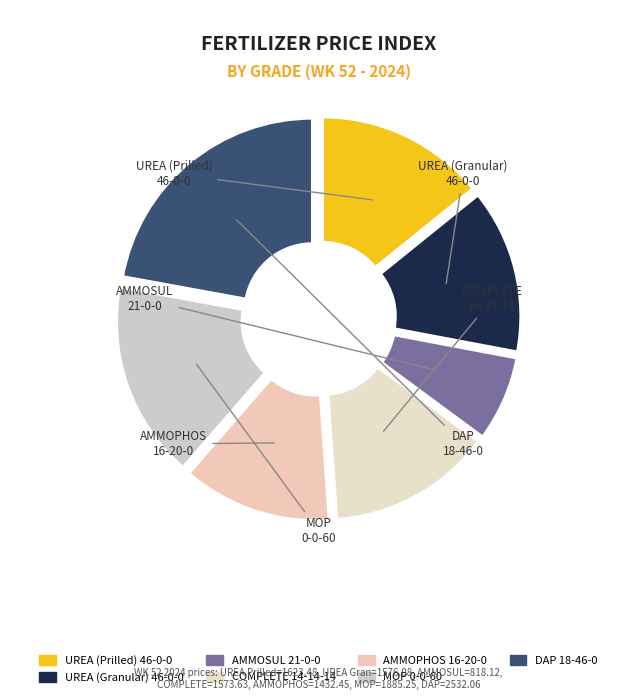

To the nearest percent, what is the difference between the AMMOSUL
21-0-0 and AMMOPHOS
16-20-0 slice percentages?

5%